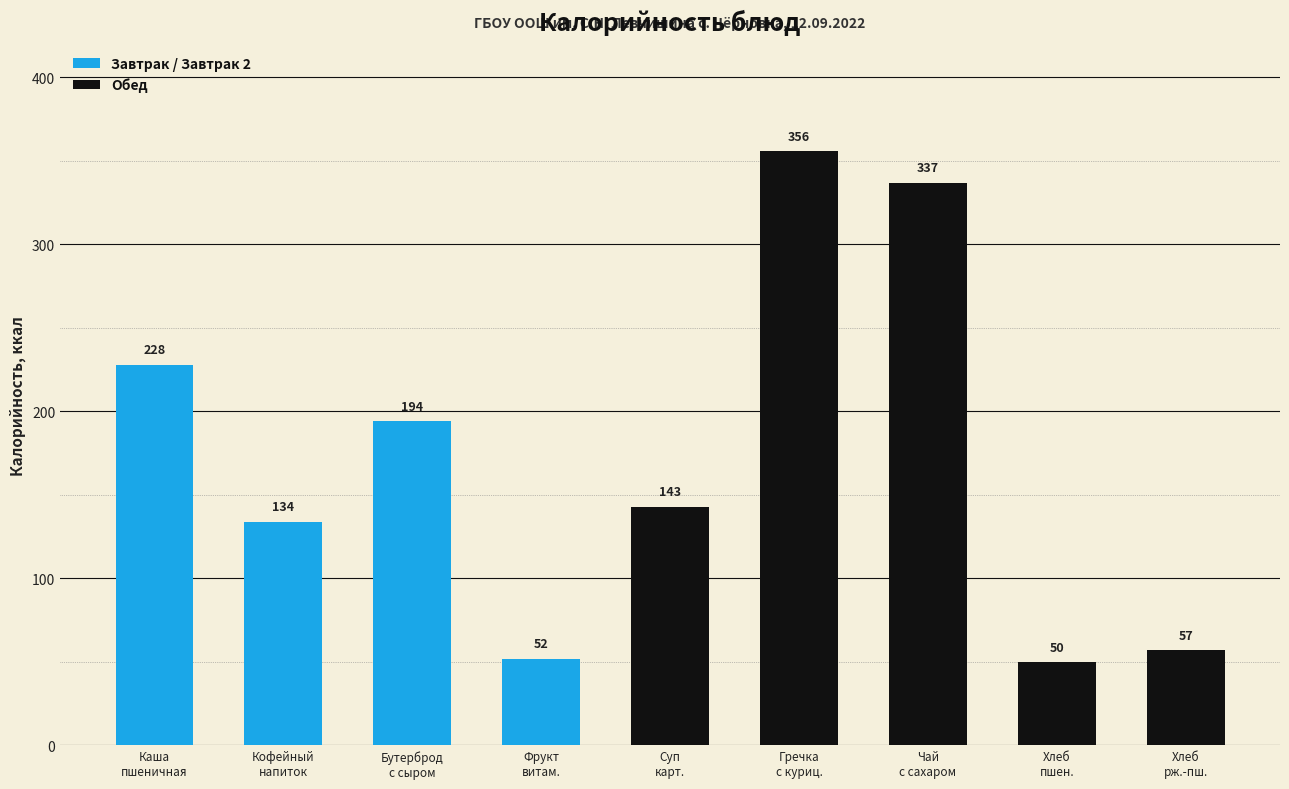

At which label is the value closest to 203?

Бутерброд с маслом и сыром